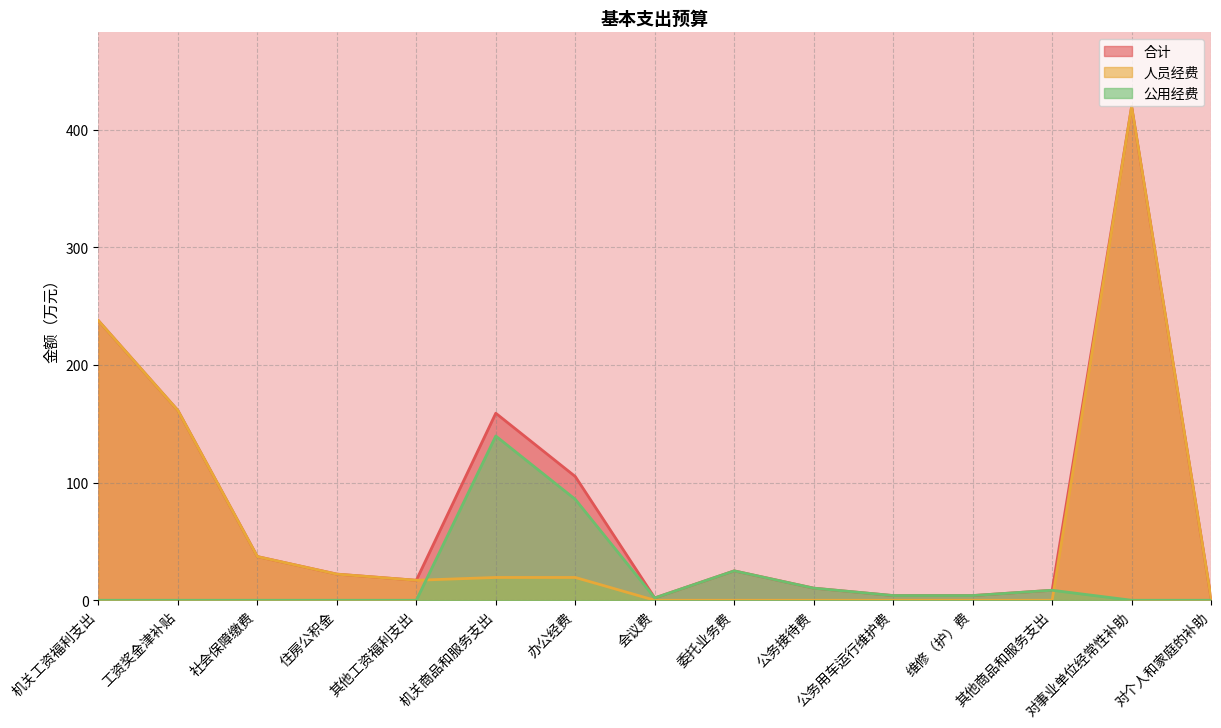

What is the difference between the second highest and minimum values in the 公用经费 series?

85.8